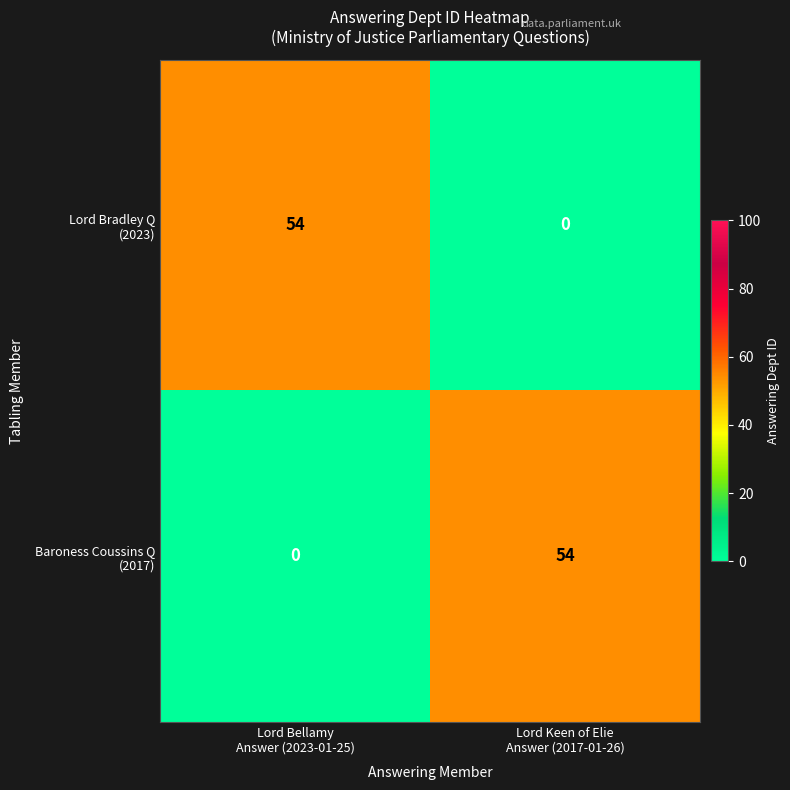

What is the maximum value shown in the chart?

54